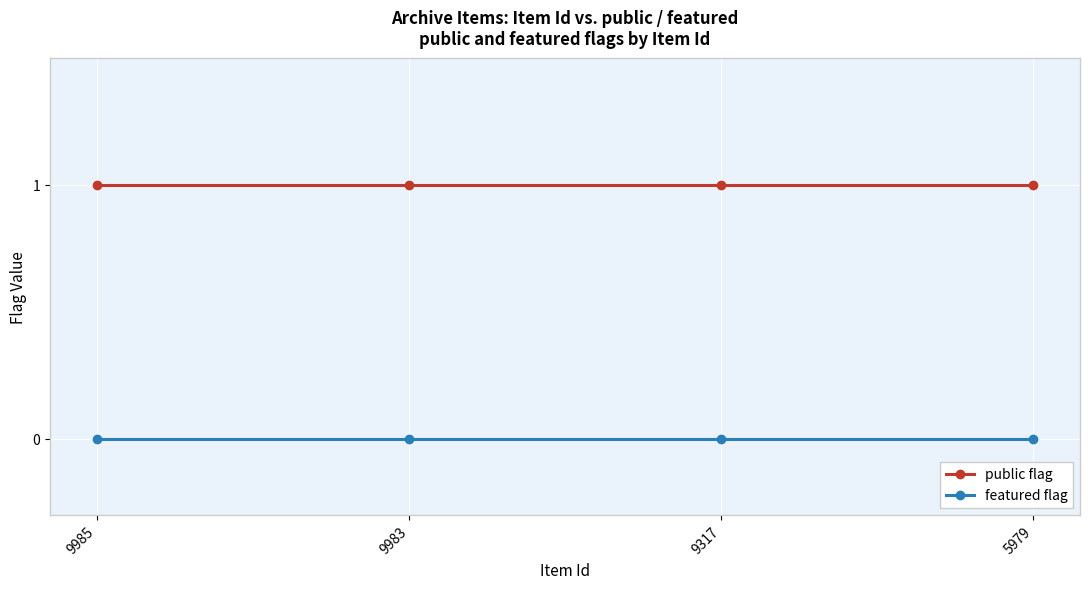

Is the value of featured flag at 9985 greater than the value of public flag at 5979?

No